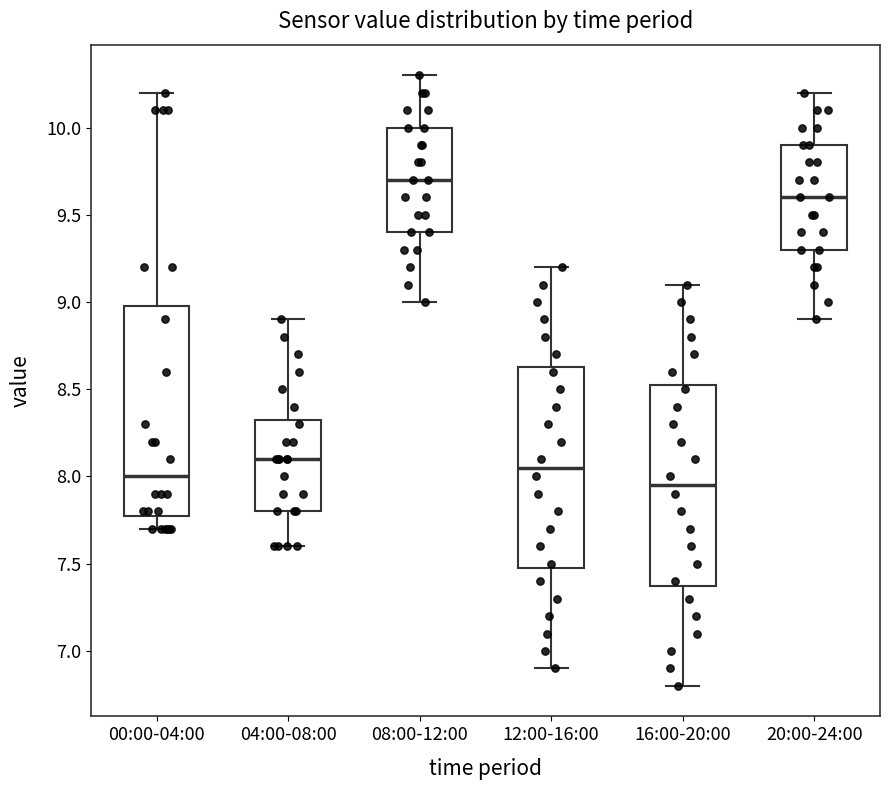

Reading left to right, transcribe this box plot: for each box, give where its median line is, the range the box spans, and where its two whiskers end, as read against the y-axis. The values are not printed on the chart, so give them approximately, as read against the axis.

00:00-04:00: median 8.00, box 7.80 to 9.00, whiskers 7.70 to 10.20
04:00-08:00: median 8.10, box 7.80 to 8.35, whiskers 7.60 to 8.90
08:00-12:00: median 9.70, box 9.40 to 10.00, whiskers 9.00 to 10.30
12:00-16:00: median 8.05, box 7.50 to 8.65, whiskers 6.90 to 9.20
16:00-20:00: median 7.95, box 7.40 to 8.55, whiskers 6.80 to 9.10
20:00-24:00: median 9.60, box 9.30 to 9.90, whiskers 8.90 to 10.20